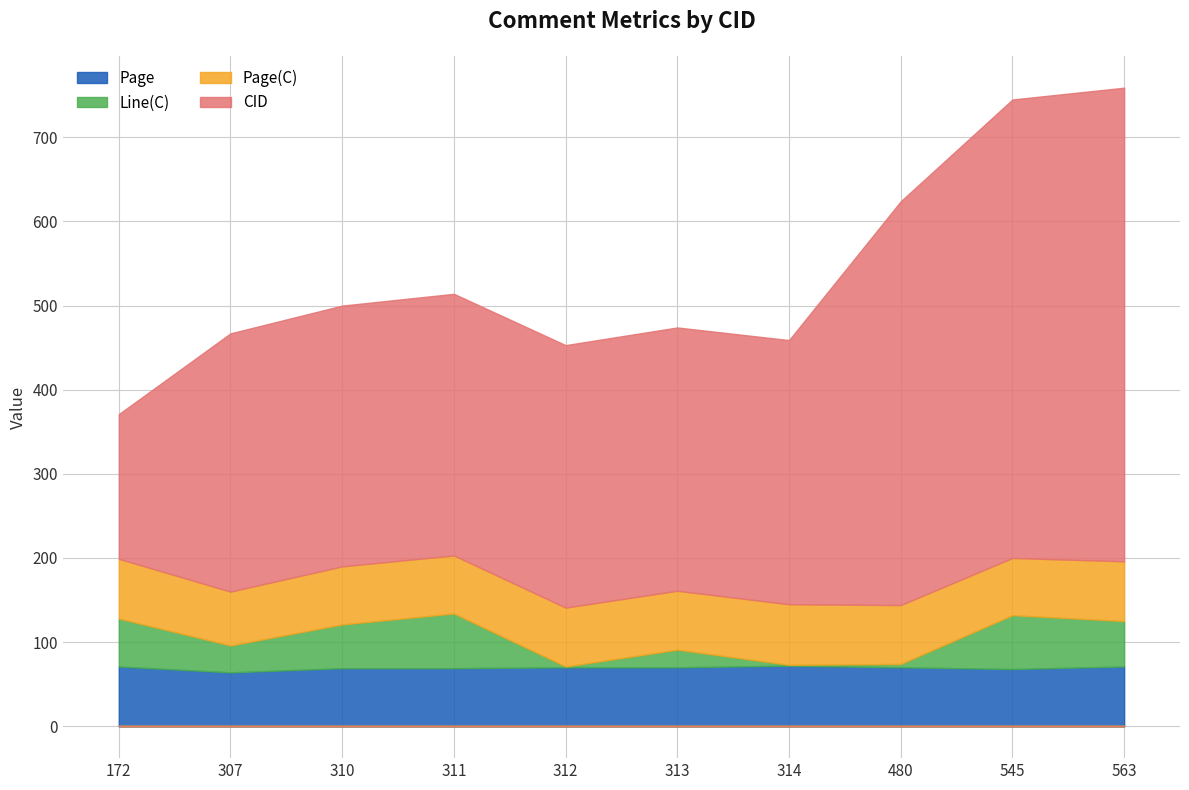

How many data points in CID are less than 313?

5